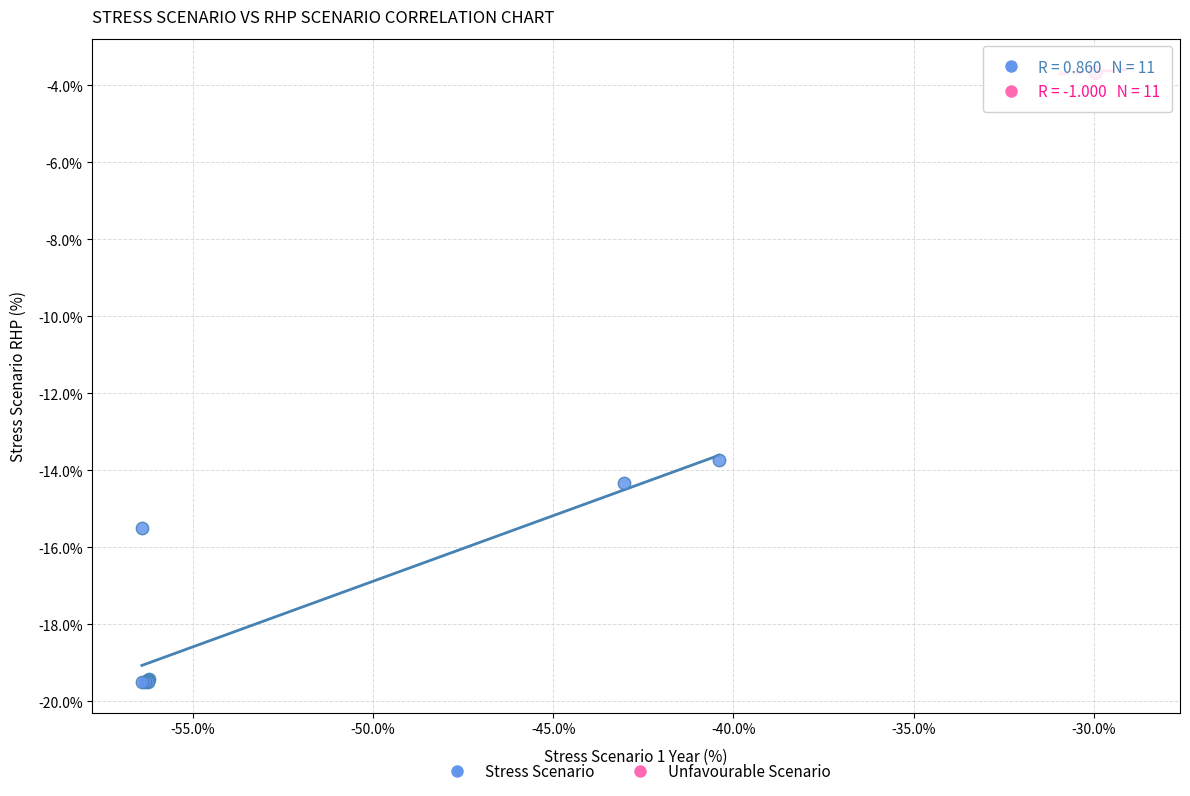

What are all the series names shown in the legend?

Stress Scenario, Unfavourable Scenario